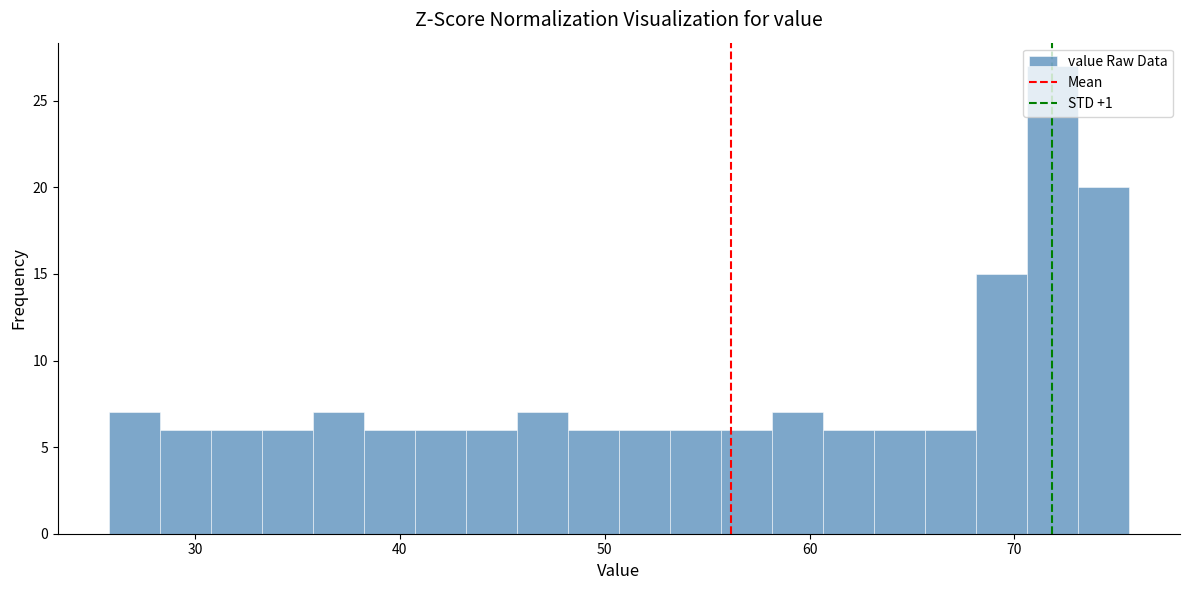

Around what value on the x-axis is the tallest bar? Give the approximate position of its centre, as read against the axis.

72